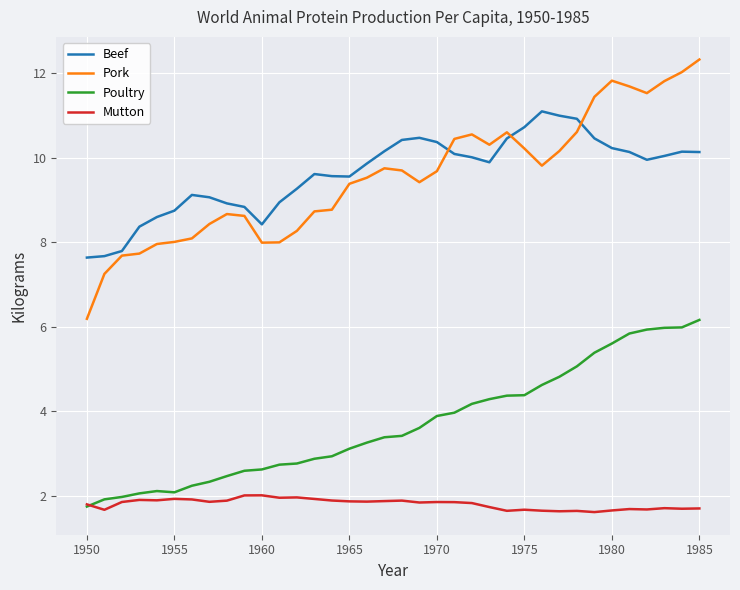

Rank the series by their maximum value, from highest to lowest.

Pork, Beef, Poultry, Mutton